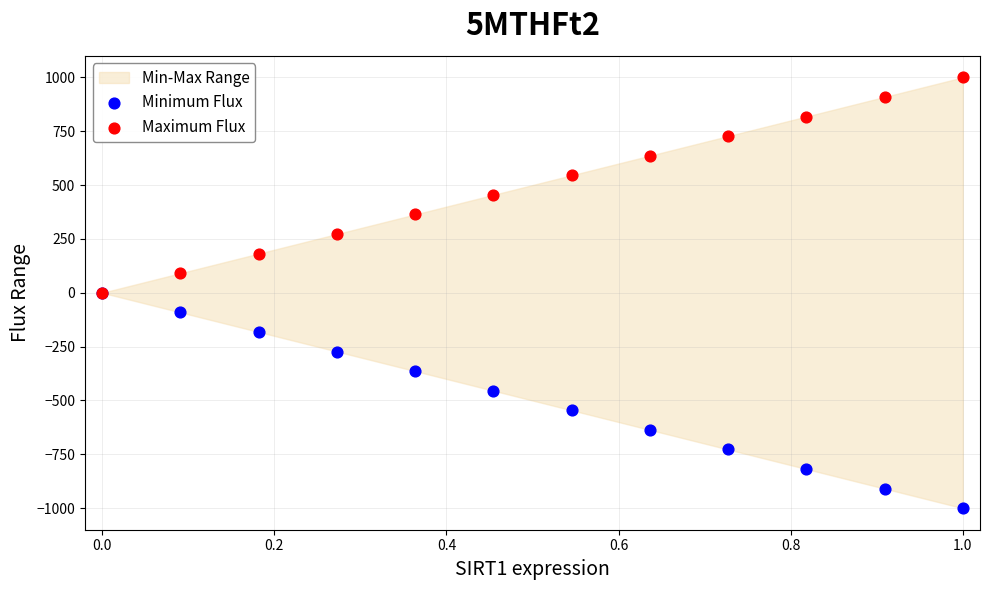

Which series reaches the maximum Y coordinate?

Maximum Flux